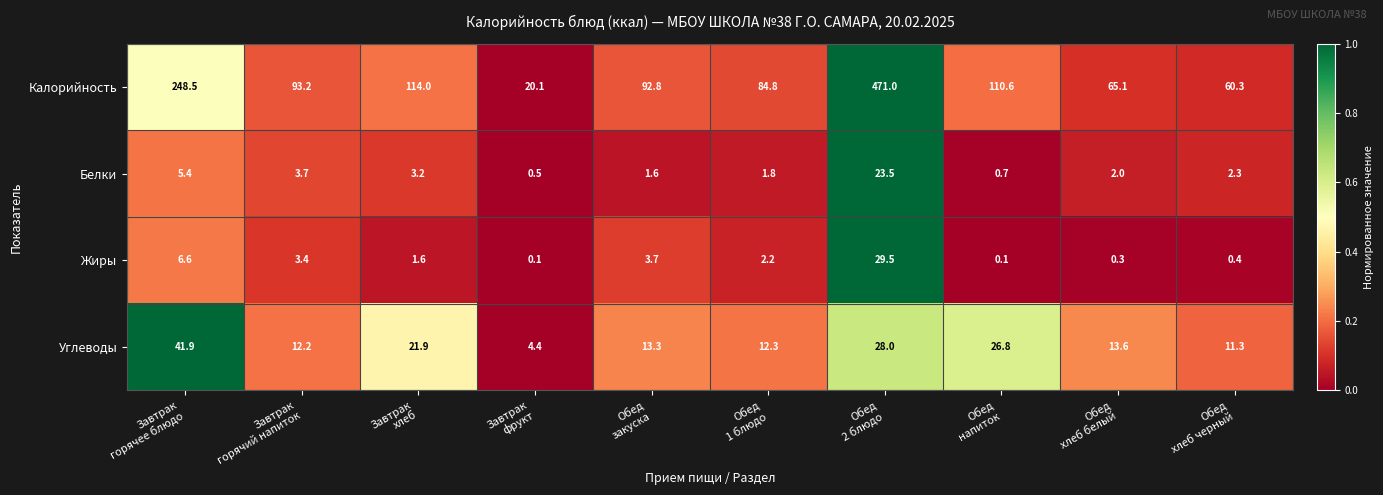

What is the total value across all series at Завтрак
горячее блюдо?

302.4